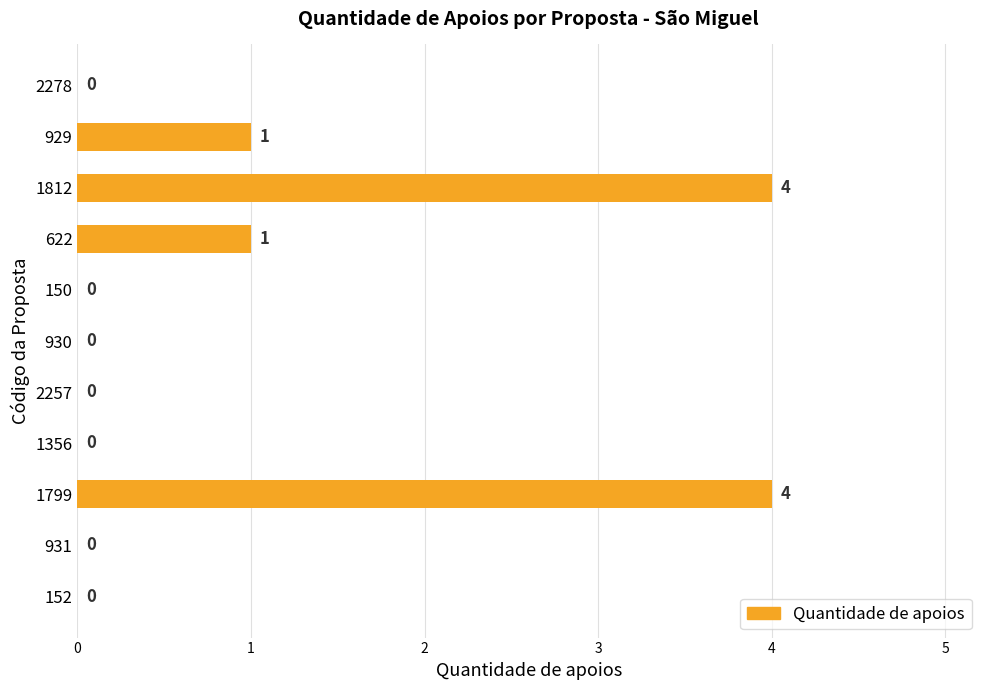

The chart shows a value of 2 at 2278. True or false?

False